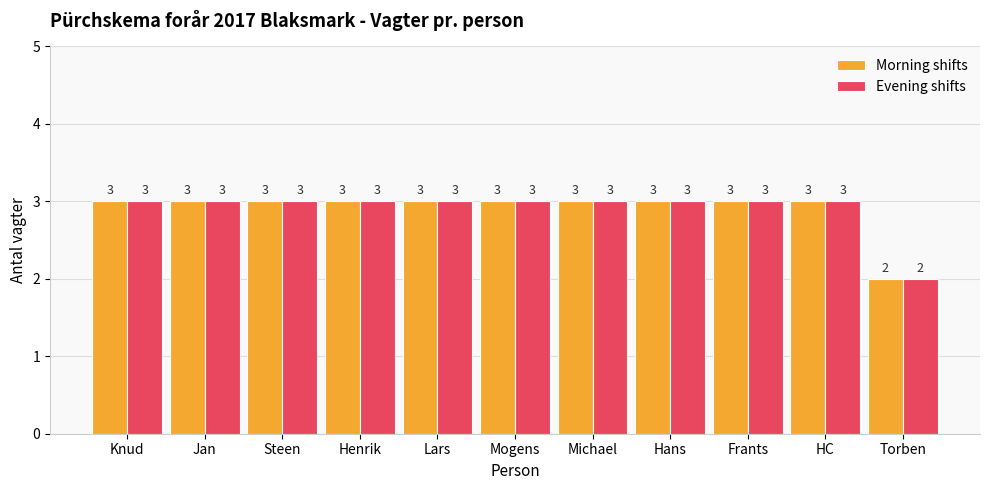

What are all the series names shown in the legend?

Morning shifts, Evening shifts